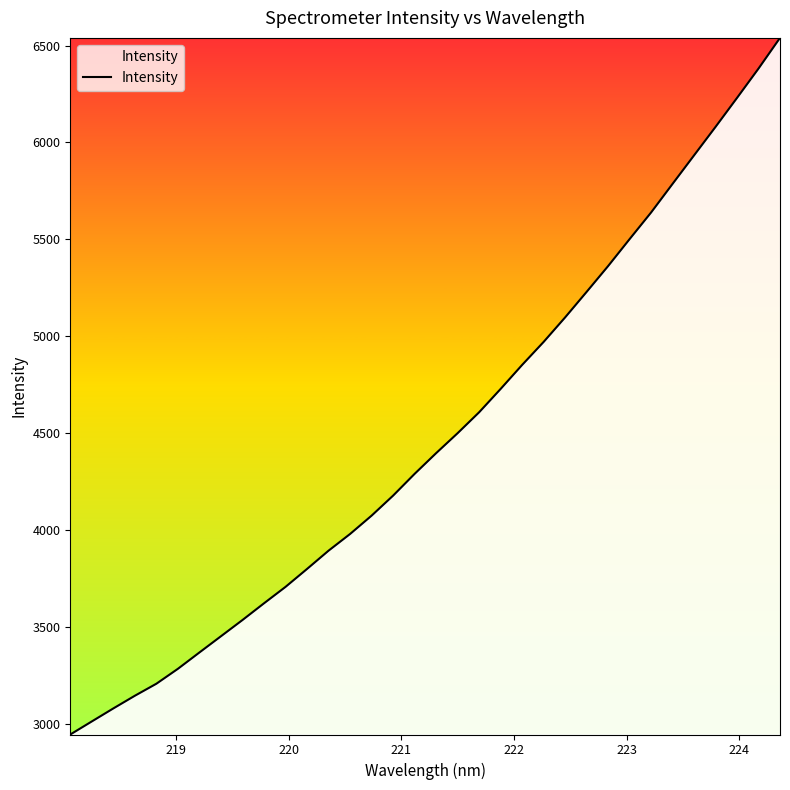

What is the minimum value shown in the chart?

2943.3